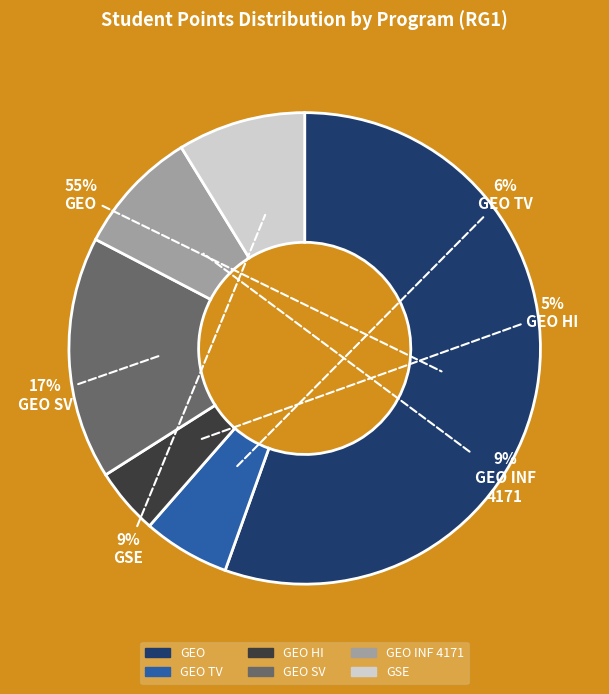

Is there any slice that represents more than half of the pie?

Yes